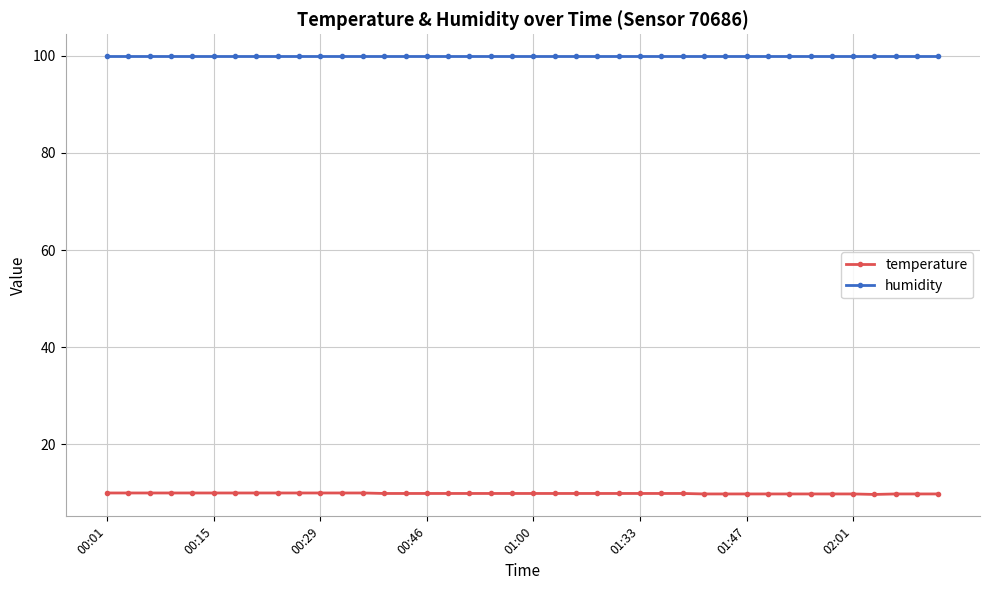

Rank the series by their average value, from highest to lowest.

humidity, temperature